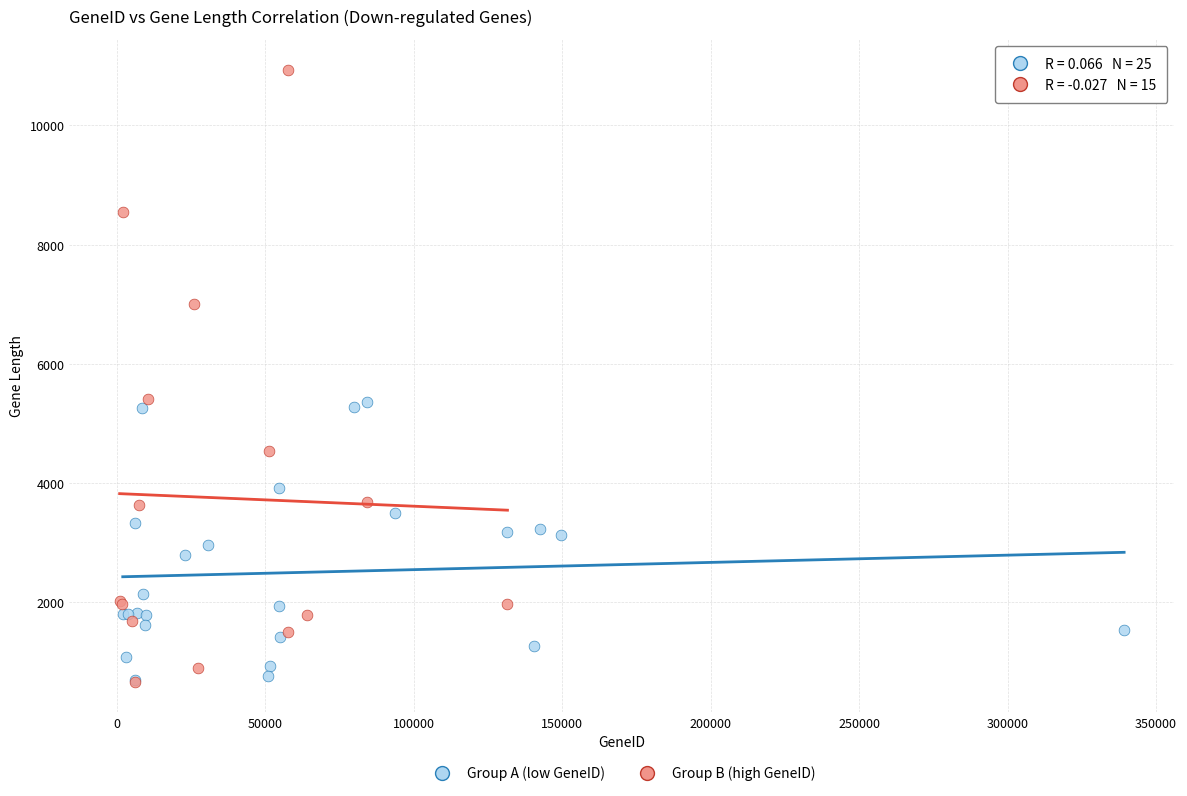

Which series contains the highest Y value?

Group B (high GeneID)